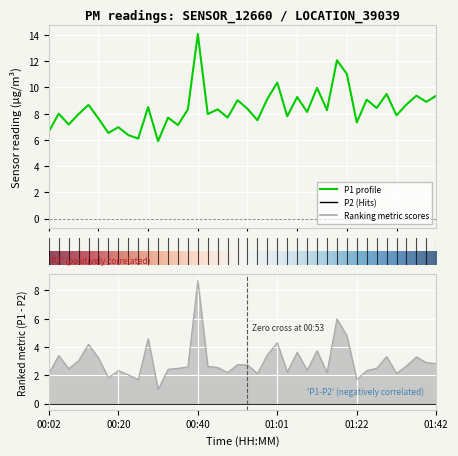

How many points are lower than both their immediate neighbors (excluding endpoints)?

15